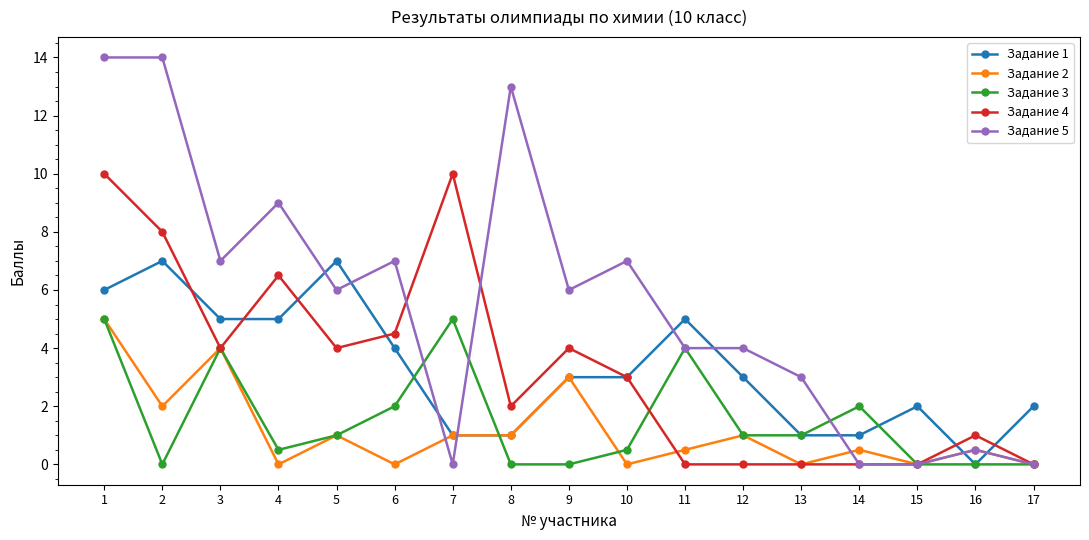

What is the highest value of the Задание 3 series?

5.0